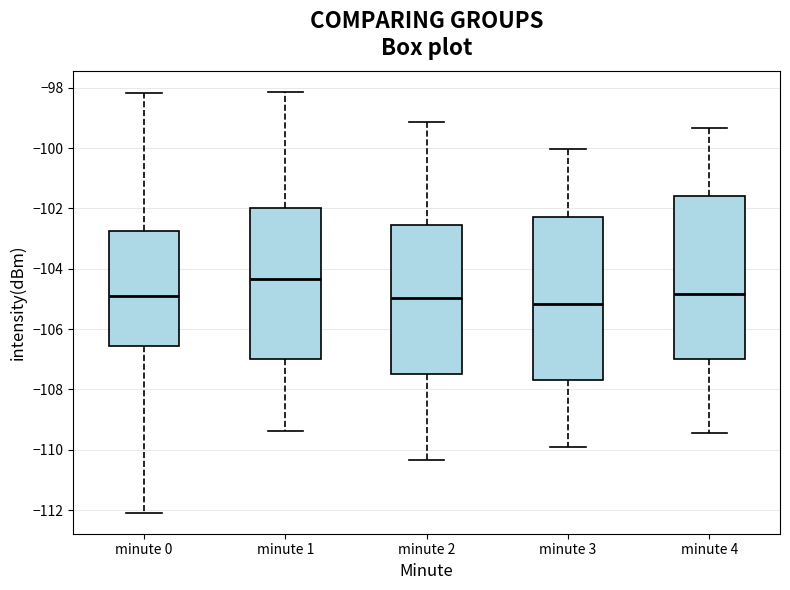

Reading left to right, transcribe this box plot: for each box, give where its median line is, the range the box spans, and where its two whiskers end, as read against the y-axis. The values are not printed on the chart, so give them approximately, as read against the axis.

minute 0: median -105.0, box -106.6 to -102.8, whiskers -112.0 to -98.2
minute 1: median -104.4, box -107.0 to -102.0, whiskers -109.4 to -98.2
minute 2: median -105.0, box -107.4 to -102.6, whiskers -110.4 to -99.2
minute 3: median -105.2, box -107.6 to -102.2, whiskers -109.8 to -100.0
minute 4: median -104.8, box -107.0 to -101.6, whiskers -109.4 to -99.4